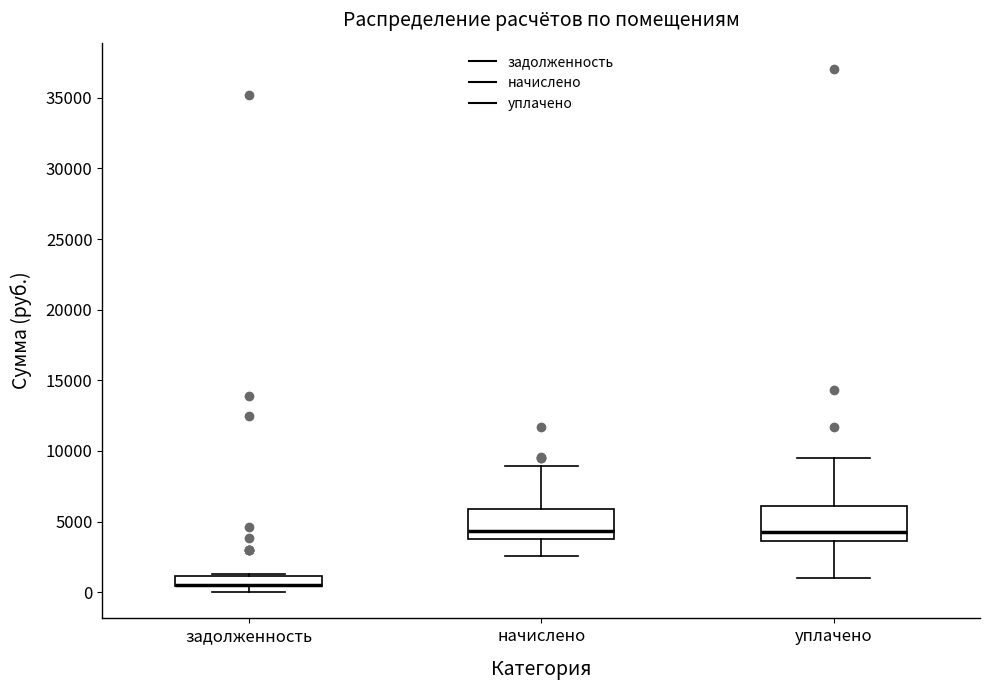

Where does the median line of the box for начислено sit on the y-axis? The values are not printed on the chart, so give them approximately, as read against the axis.

4500